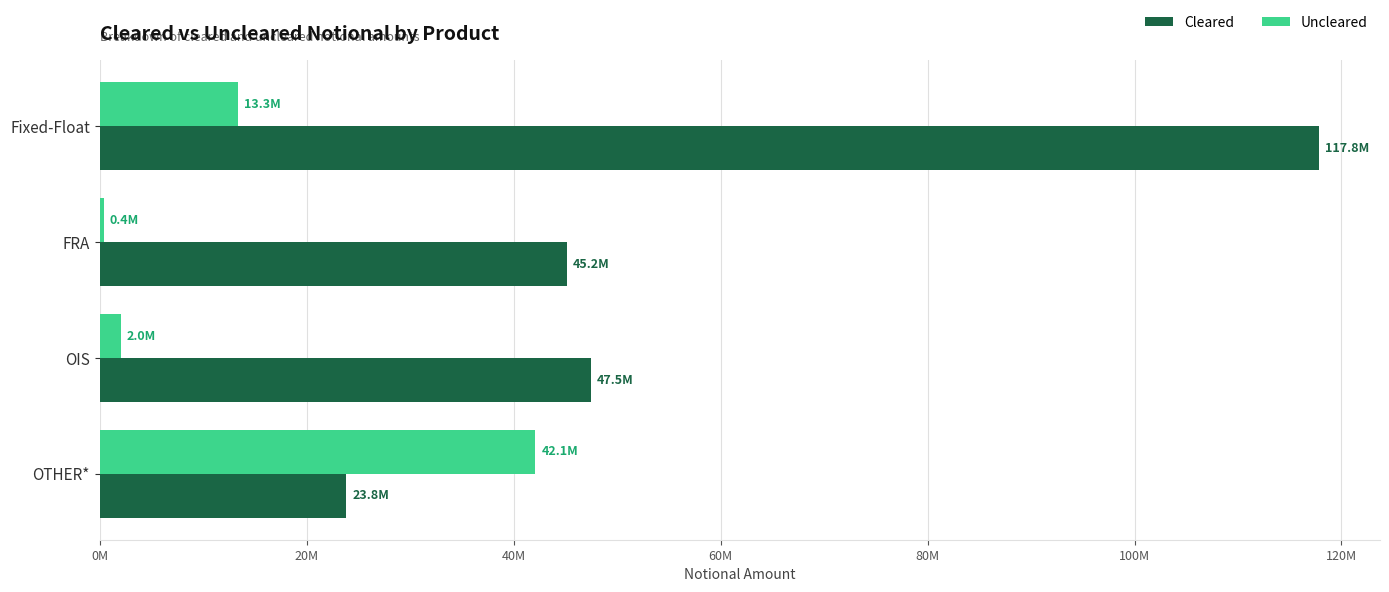

What is the difference between the maximum and minimum values in the Uncleared series?

41713794